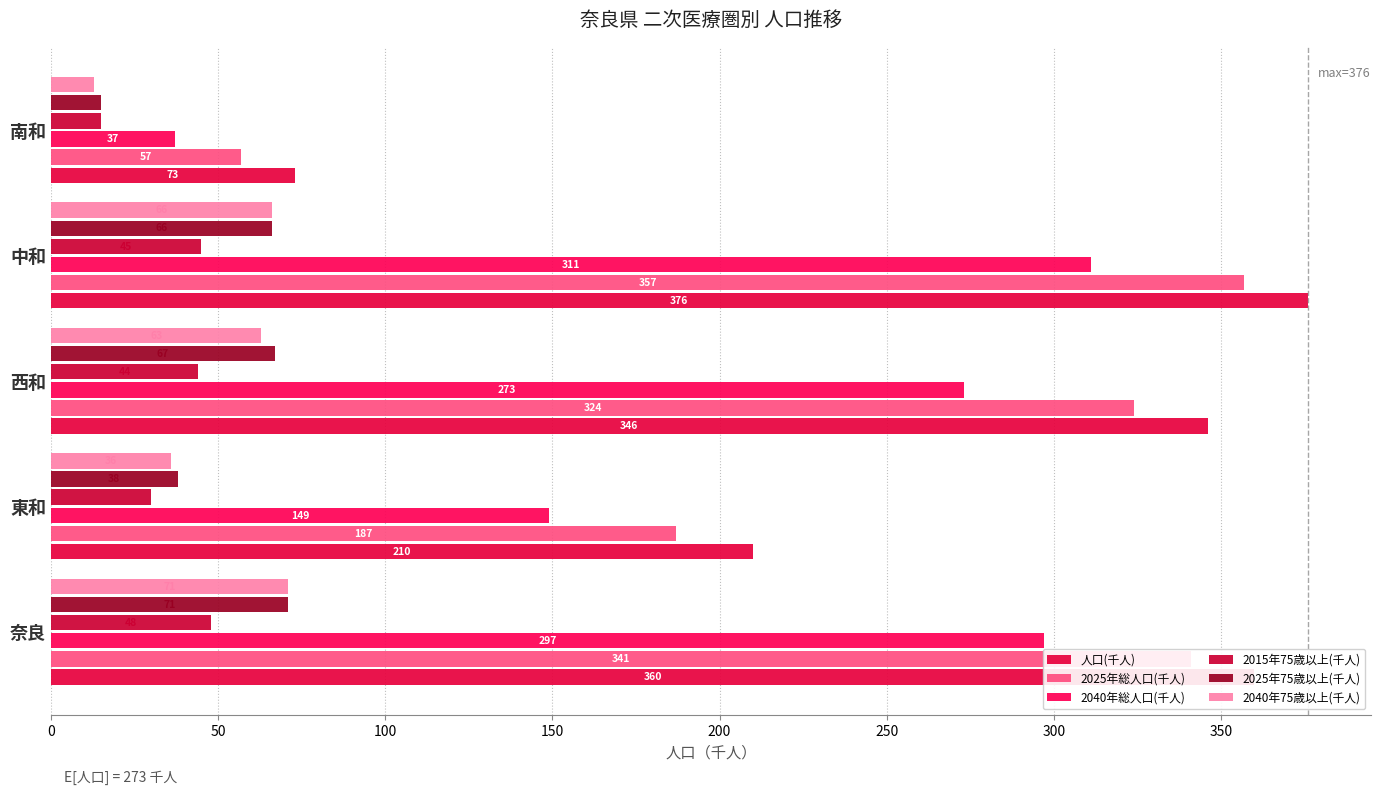

How many values in the 2025年75歳以上(千人) series are below 66?

2